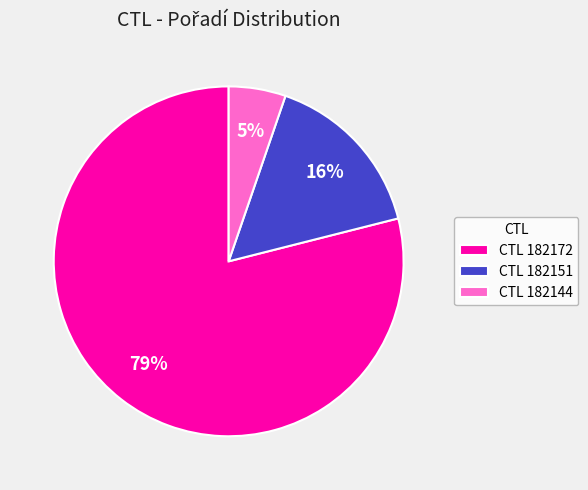

What is the smallest slice in the pie chart?

CTL 182144